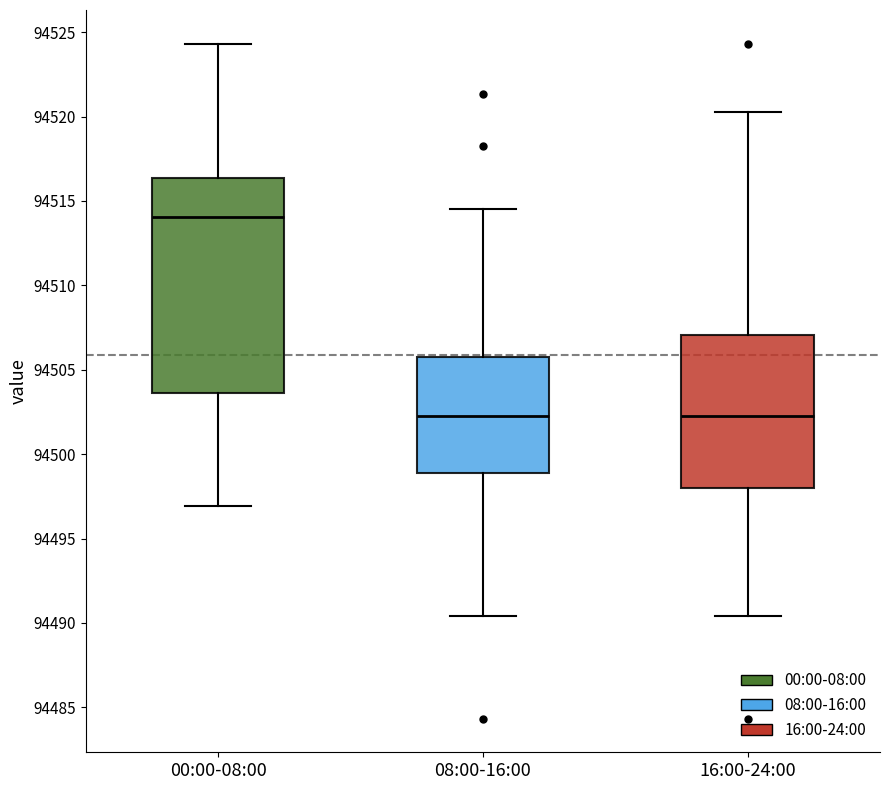

Reading left to right, transcribe this box plot: for each box, give where its median line is, the range the box spans, and where its two whiskers end, as read against the y-axis. The values are not printed on the chart, so give them approximately, as read against the axis.

00:00-08:00: median 94514.0, box 94503.5 to 94516.5, whiskers 94497.0 to 94524.5
08:00-16:00: median 94502.5, box 94499.0 to 94506.0, whiskers 94490.5 to 94514.5
16:00-24:00: median 94502.5, box 94498.0 to 94507.0, whiskers 94490.5 to 94520.5